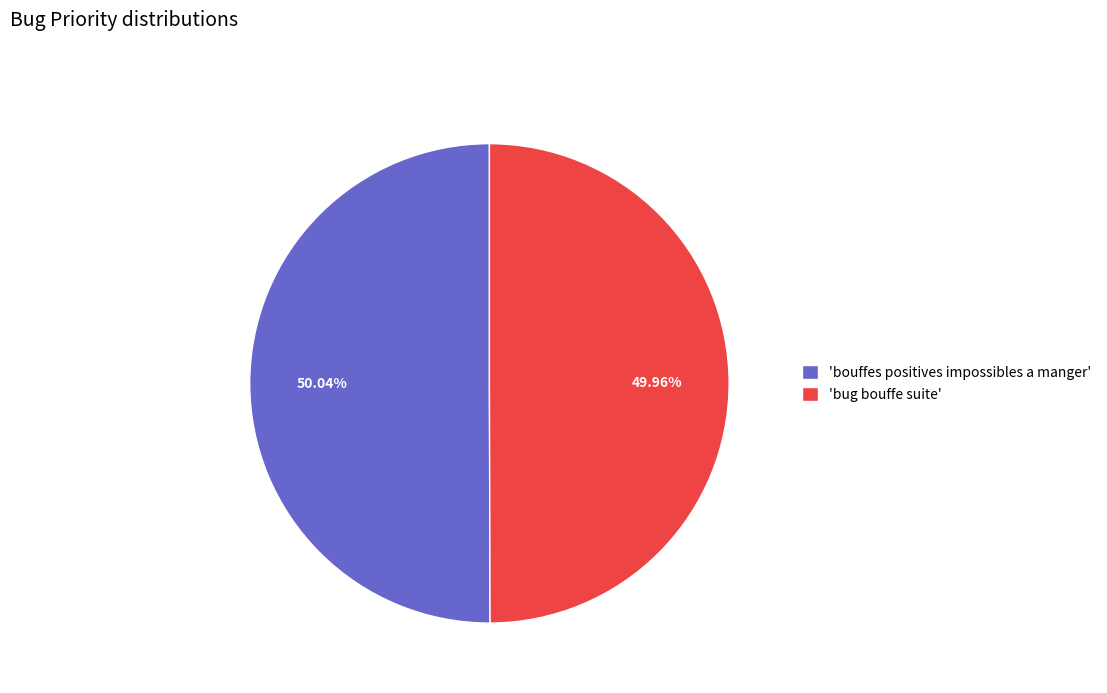

Do 'bouffes positives impossibles a manger' and 'bug bouffe suite' together represent more than half of the pie?

Yes